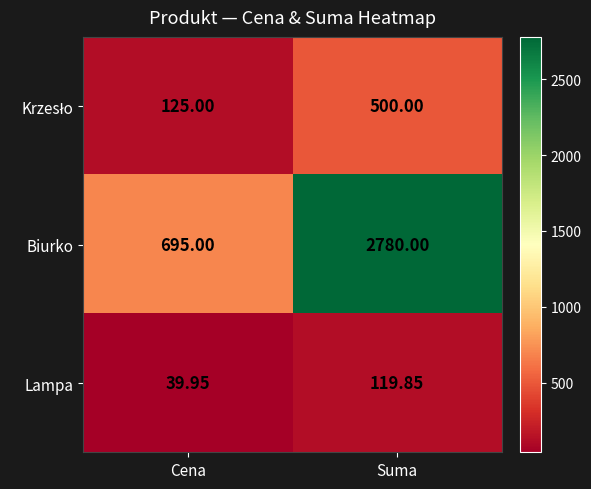

Where is Biurko nearest to the value 1737?

Cena